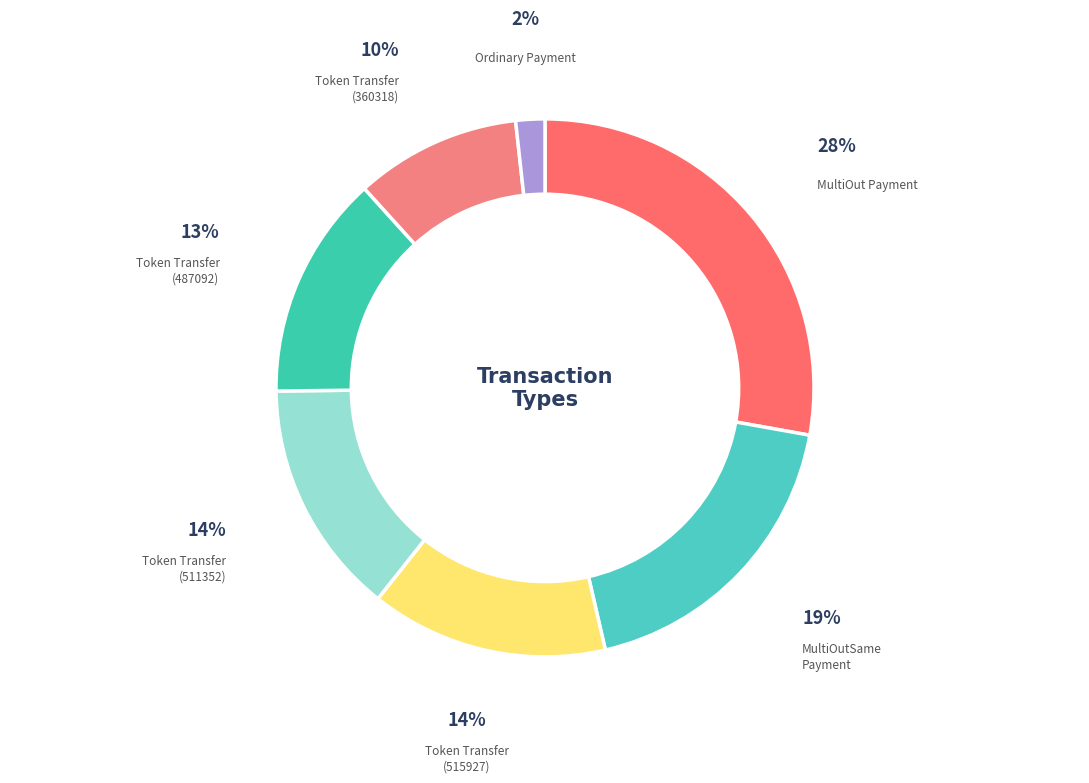

Combined, do Token Transfer (360318) and Token Transfer (487092) account for over 50%?

No